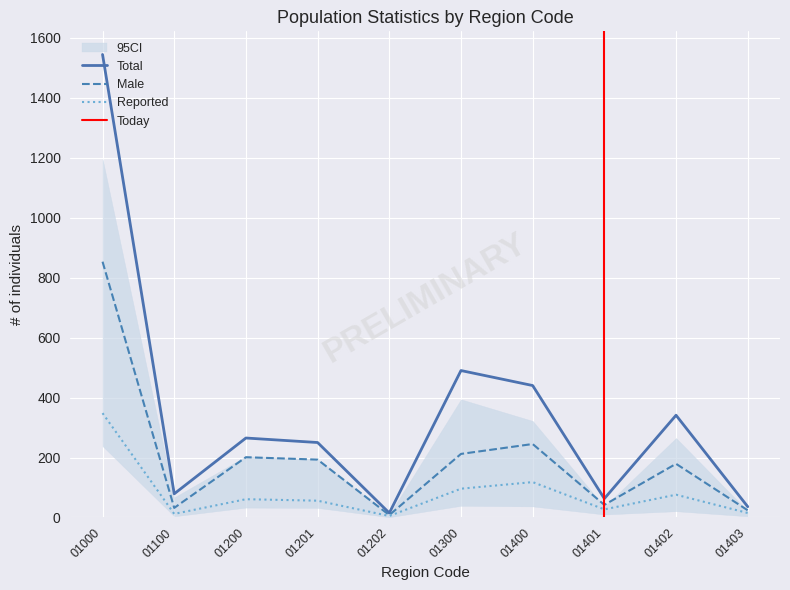

How many lines are shown in the chart?

3